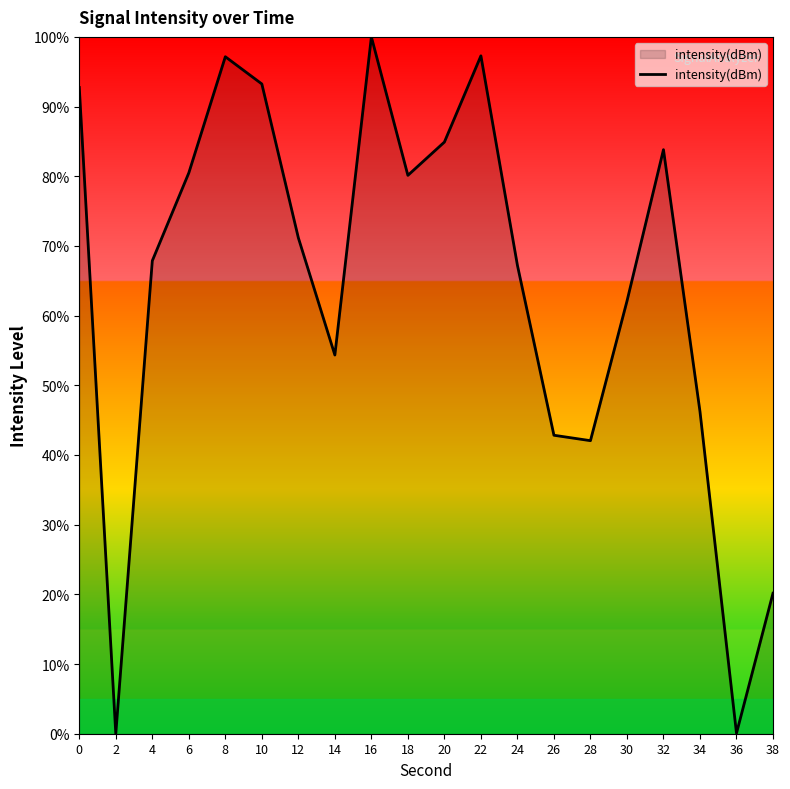

What is the difference between the maximum and minimum values?

100.0